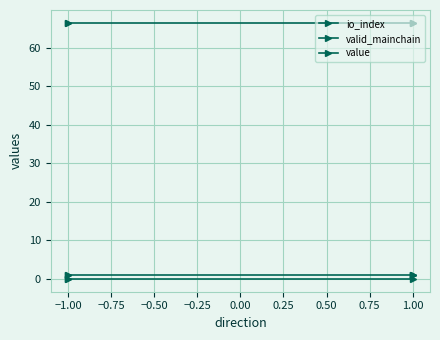

What are all the series names shown in the legend?

io_index, valid_mainchain, value